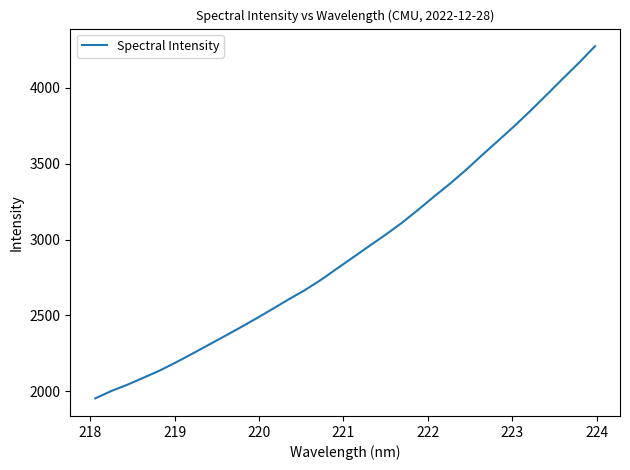

What is the difference between the maximum and minimum values?

2320.7